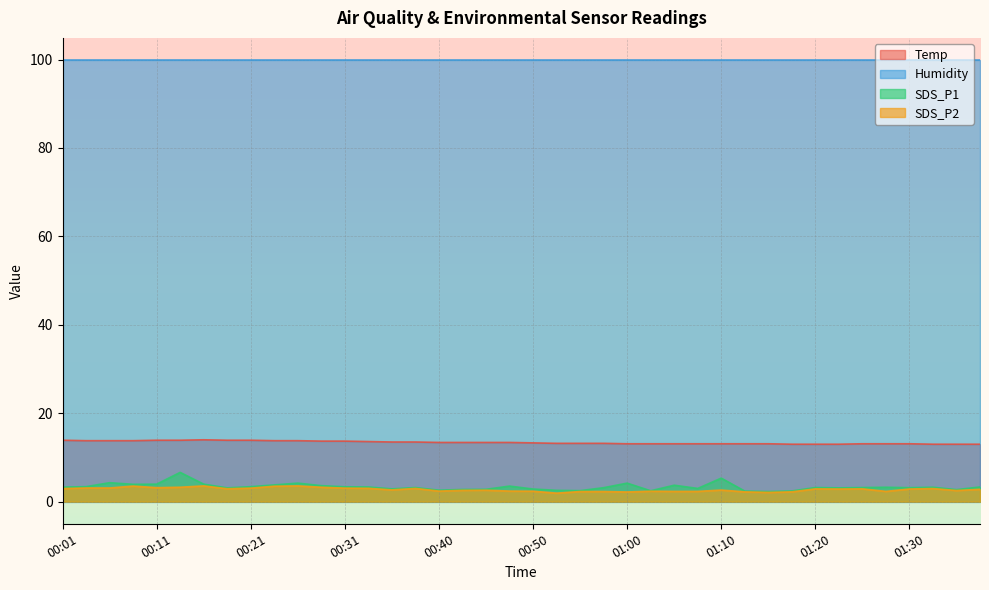

True or false: SDS_P1 and Humidity cross at least once.

False